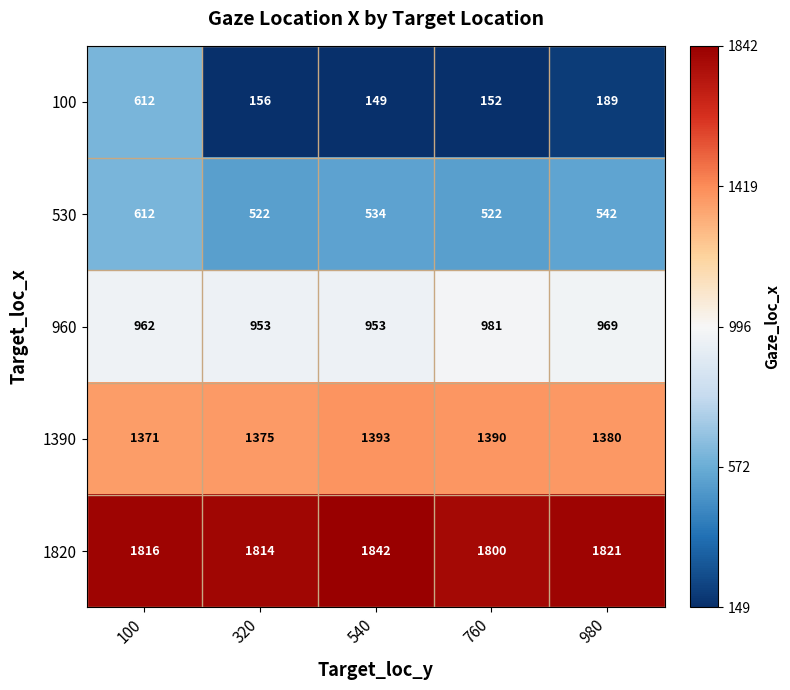

What is the average value of the 100 series?

252